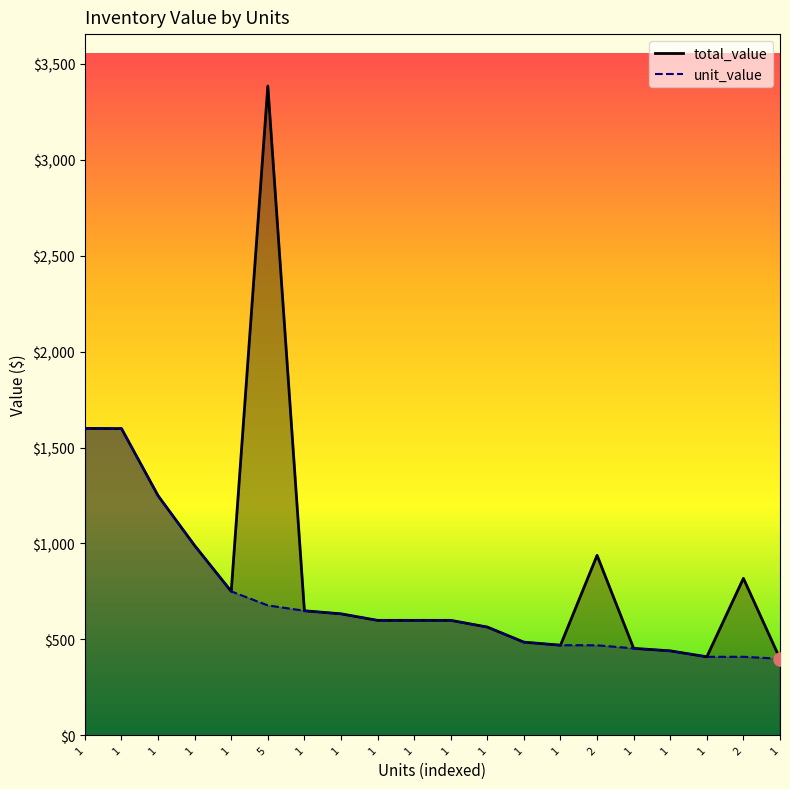

Which series has the largest Y range (max minus min)?

total_value